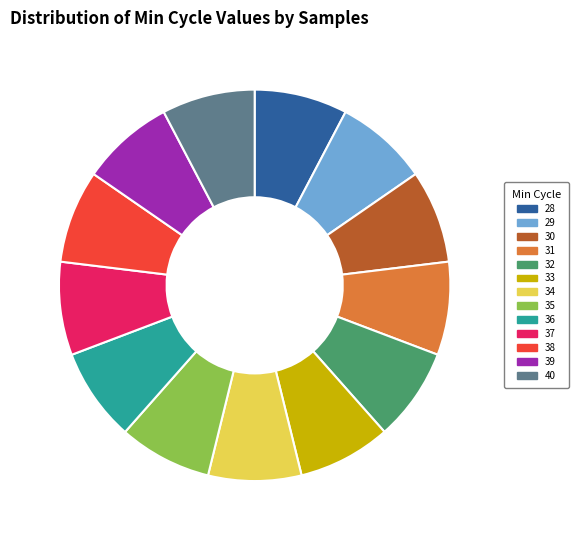

Is there any slice that represents more than half of the pie?

No